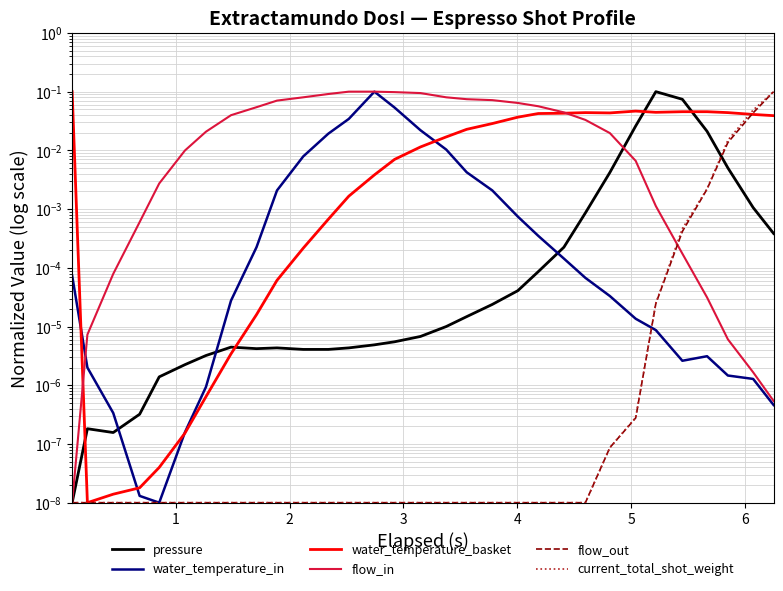

Reading left to right, what are all the values shown in this chart?

pressure: 0.0	0.0	0.0	0.0	0.0	0.0	0.0	0.0	0.0	0.0	0.0	0.0	0.0	0.0	0.0	0.0	0.0	0.0	0.0	0.0	0.0	0.0	0.0	0.0	0.0	0.1	0.1	0.0	0.0	0.0	0.0
water_temperature_in: 0.0	0.0	0.0	0.0	0.0	0.0	0.0	0.0	0.0	0.0	0.0	0.0	0.0	0.1	0.1	0.0	0.0	0.0	0.0	0.0	0.0	0.0	0.0	0.0	0.0	0.0	0.0	0.0	0.0	0.0	0.0
water_temperature_basket: 0.1	0.0	0.0	0.0	0.0	0.0	0.0	0.0	0.0	0.0	0.0	0.0	0.0	0.0	0.0	0.0	0.0	0.0	0.0	0.0	0.0	0.0	0.0	0.0	0.0	0.0	0.0	0.0	0.0	0.0	0.0
flow_in: 0.0	0.0	0.0	0.0	0.0	0.0	0.0	0.0	0.1	0.1	0.1	0.1	0.1	0.1	0.1	0.1	0.1	0.1	0.1	0.1	0.1	0.0	0.0	0.0	0.0	0.0	0.0	0.0	0.0	0.0	0.0
flow_out: 0.0	0.0	0.0	0.0	0.0	0.0	0.0	0.0	0.0	0.0	0.0	0.0	0.0	0.0	0.0	0.0	0.0	0.0	0.0	0.0	0.0	0.0	0.0	0.0	0.0	0.0	0.0	0.0	0.0	0.0	0.1
current_total_shot_weight: 0.0	0.0	0.0	0.0	0.0	0.0	0.0	0.0	0.0	0.0	0.0	0.0	0.0	0.0	0.0	0.0	0.0	0.0	0.0	0.0	0.0	0.0	0.0	0.0	0.0	0.0	0.0	0.0	0.0	0.0	0.1